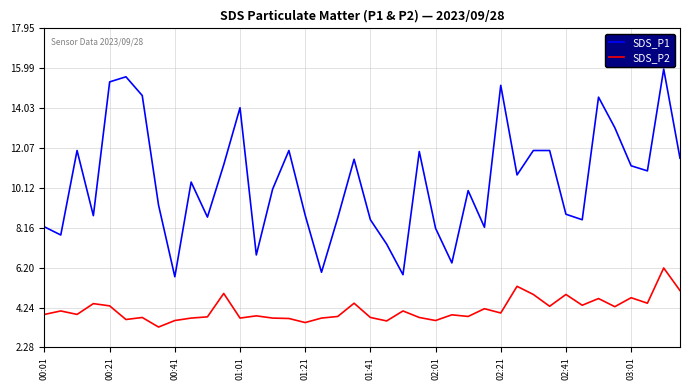

Which series has the largest total across all categories?

SDS_P1